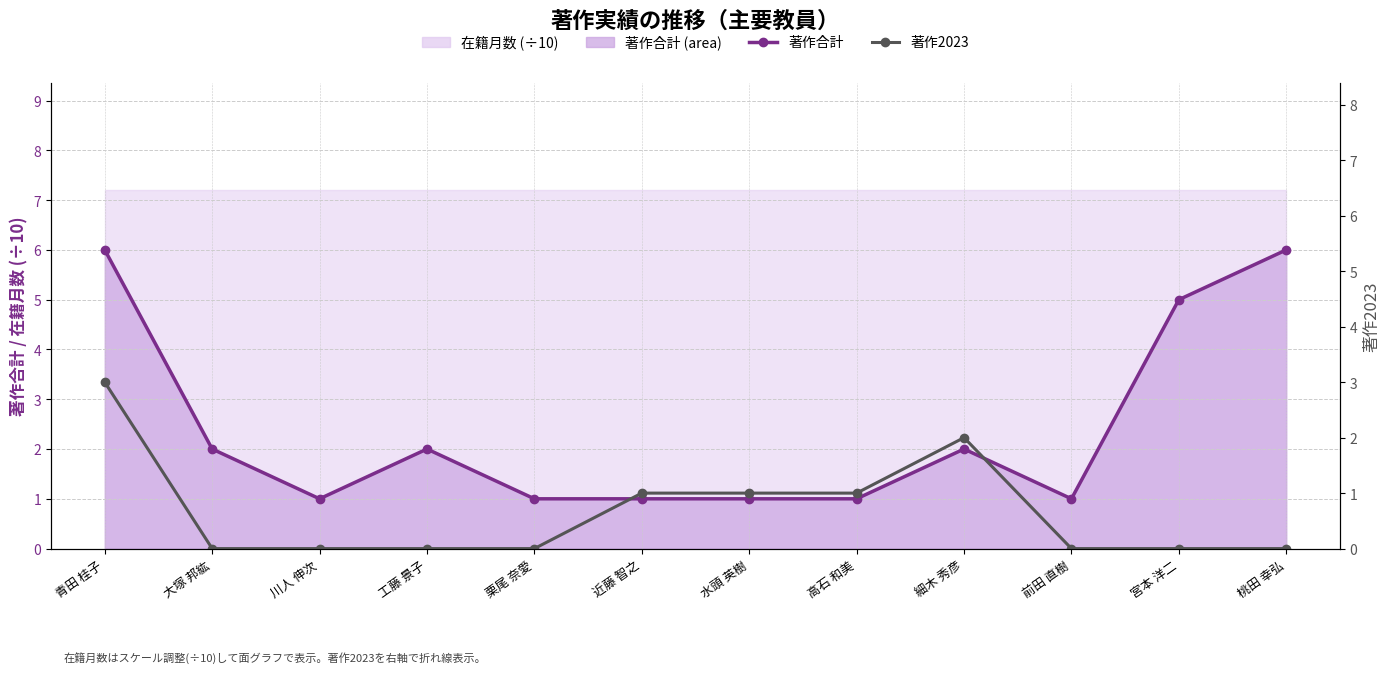

The value of 著作合計 at 川人 伸次 is 1. True or false?

True